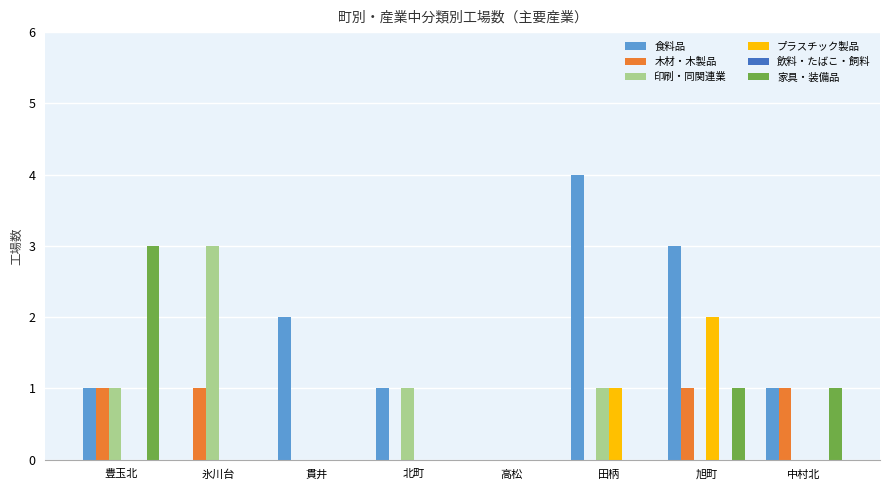

Count the number of data series in this chart.

5